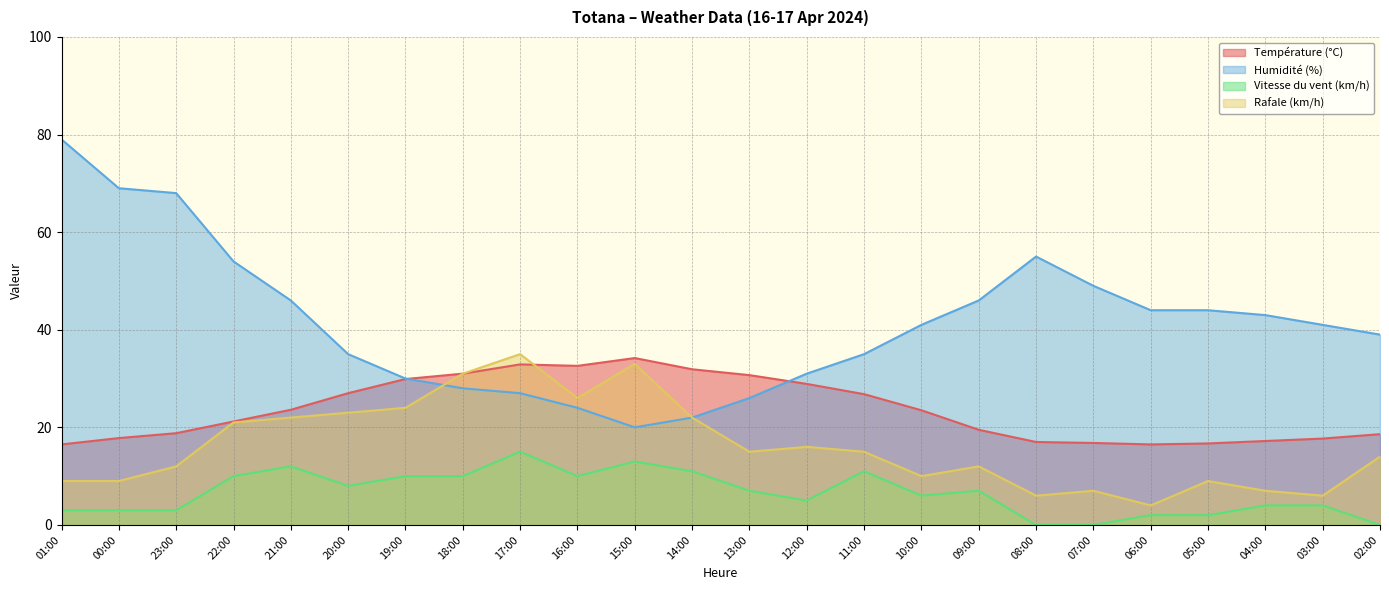

Rank the series by their maximum value, from lowest to highest.

Vitesse du vent (km/h), Température (°C), Rafale (km/h), Humidité (%)